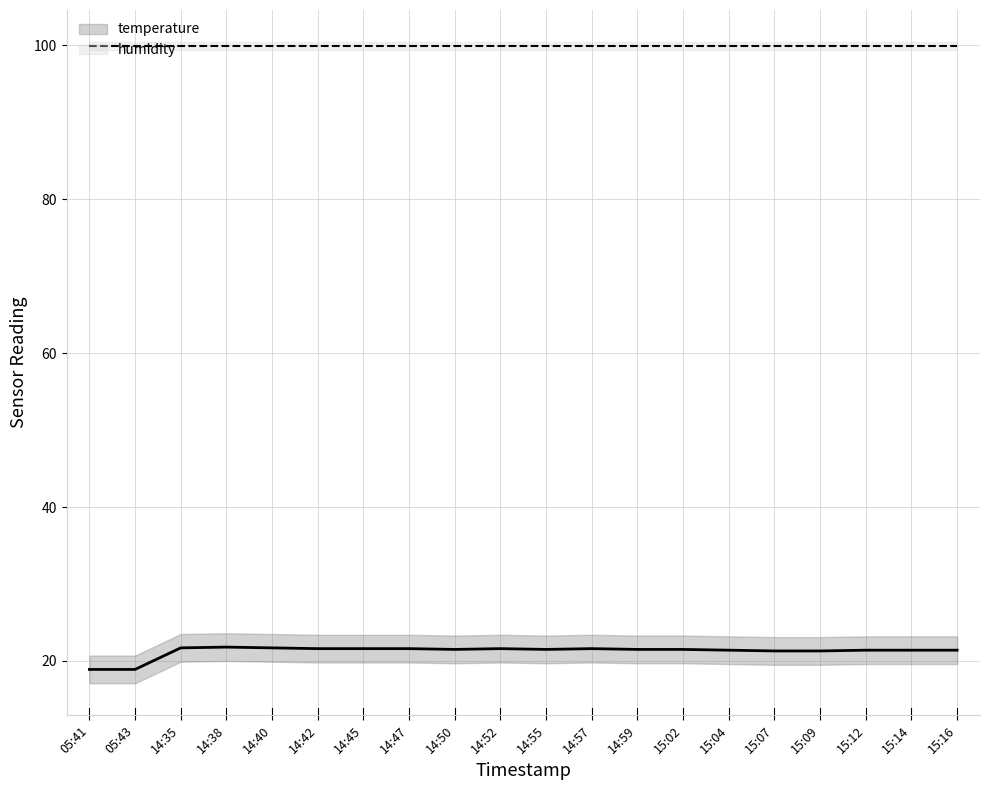

What is the highest value of the humidity_line series?

99.9